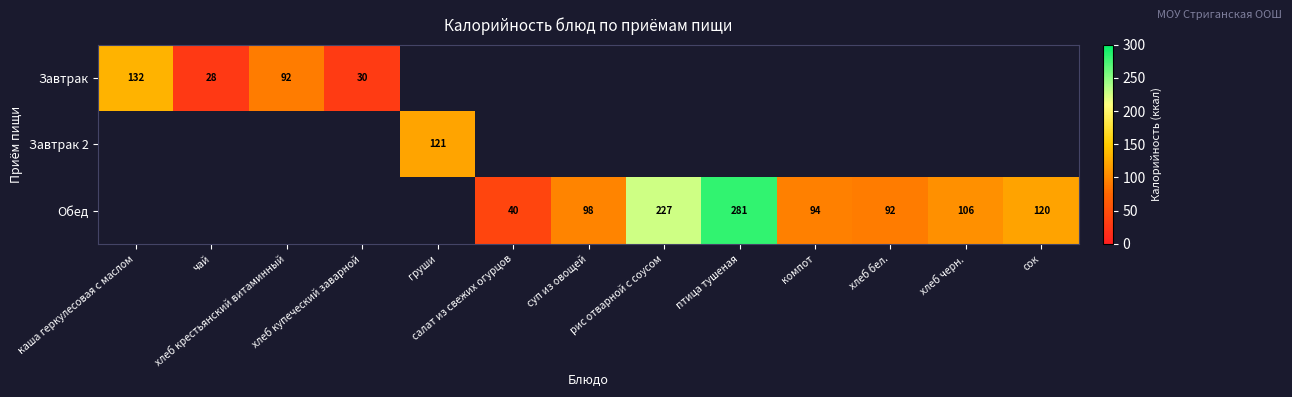

At how many categories does at least one series exceed 66?

10